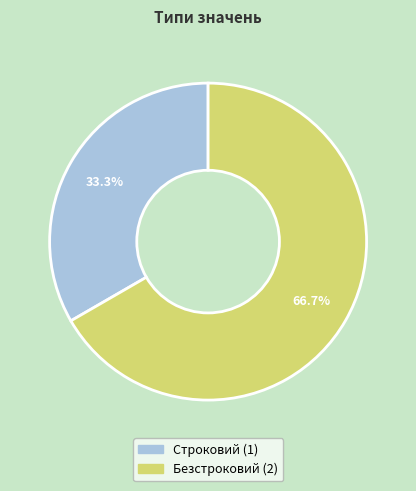

To the nearest percent, what portion does Безстроковий represent?

67%